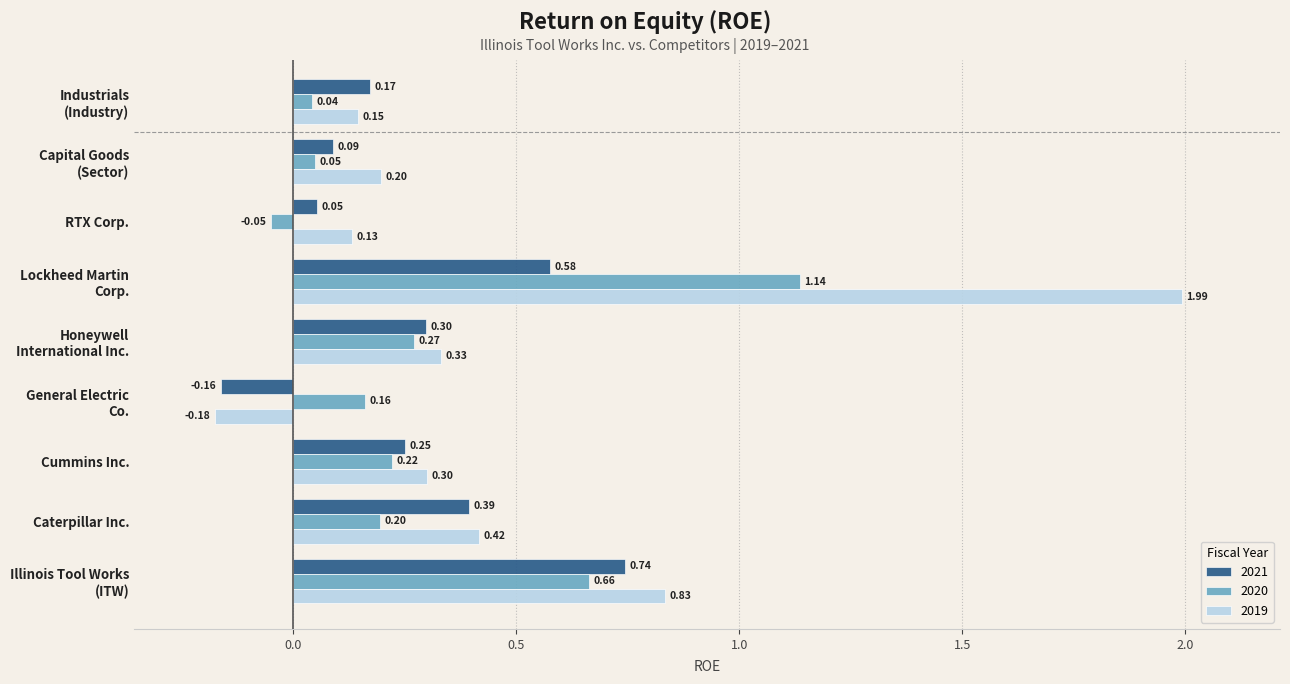

Which series has the largest range (max minus min)?

2019